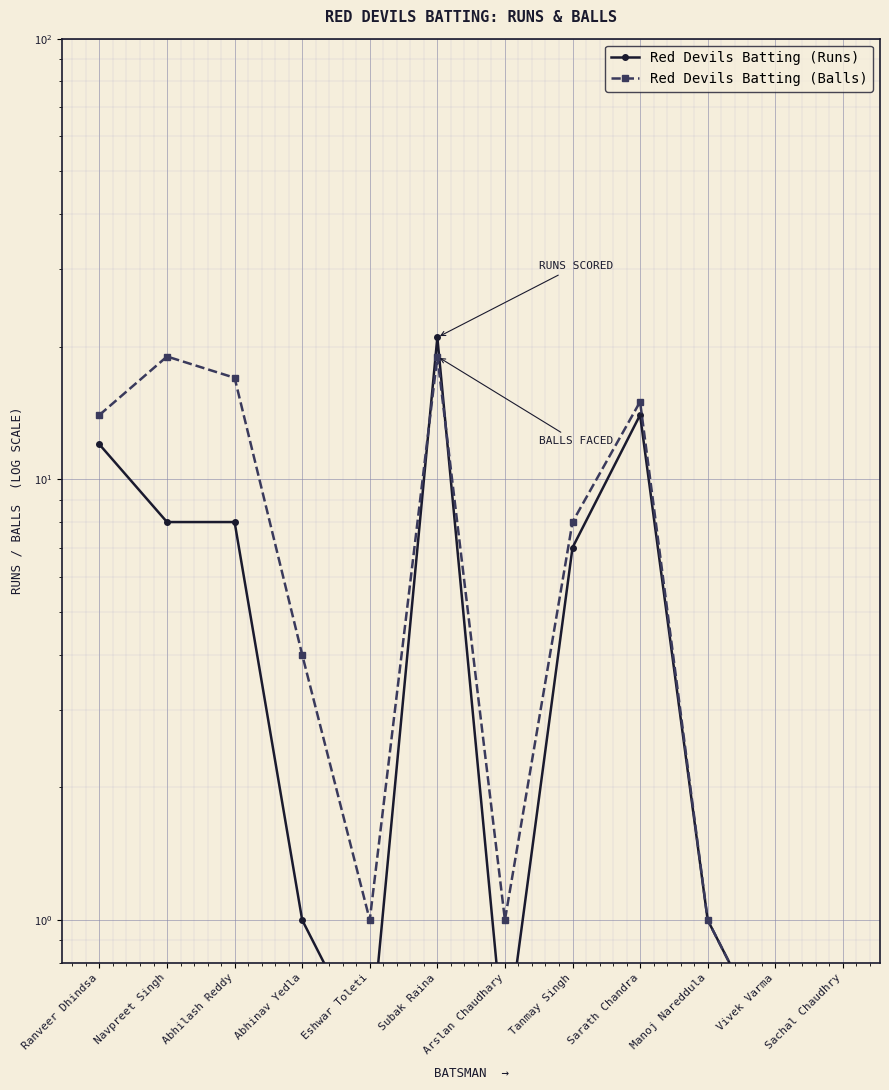

At which category does Red Devils Batting (Balls) reach its first local valley?

Eshwar Toleti